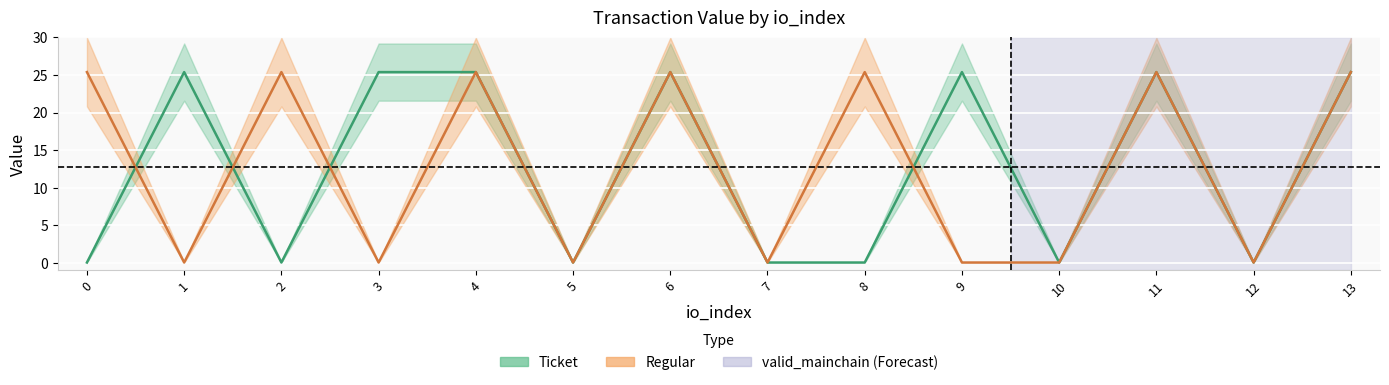

Is it true that Regular_value equals 5.5 at 8?

False